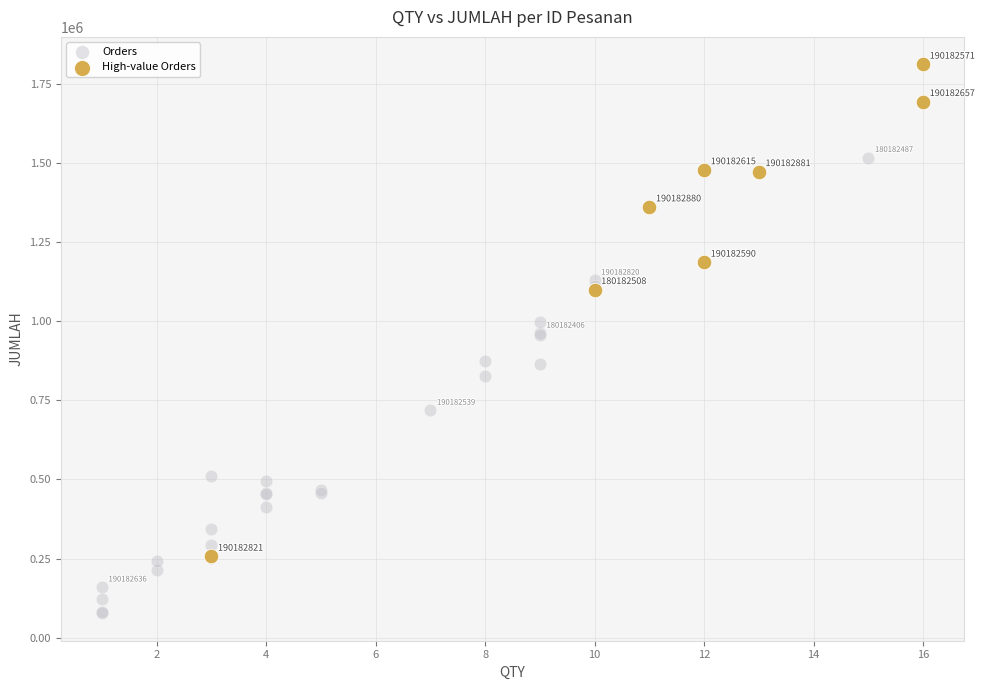

Which series reaches the maximum Y coordinate?

High-value Orders